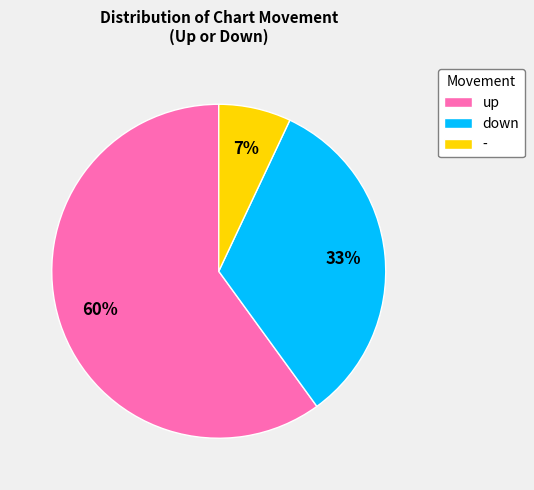

What percentage is the up slice, to the nearest percent?

60%